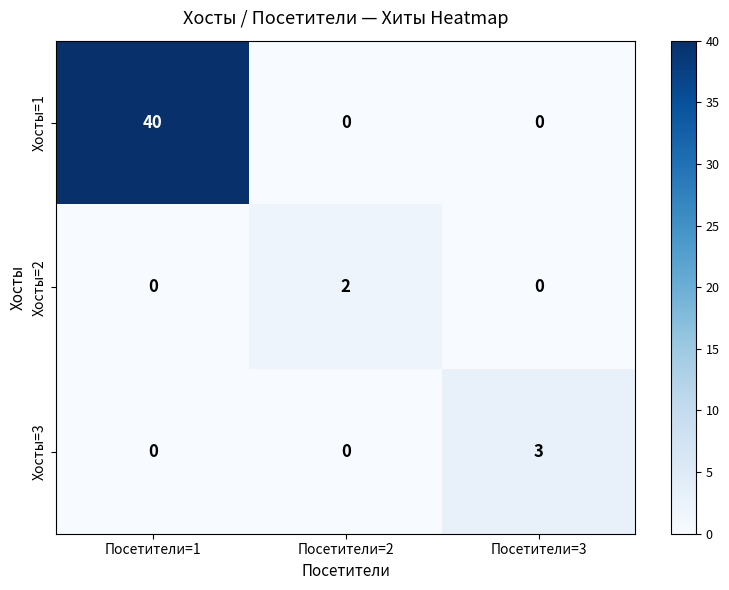

Rank the series by their maximum value, from highest to lowest.

Хосты=1, Хосты=3, Хосты=2